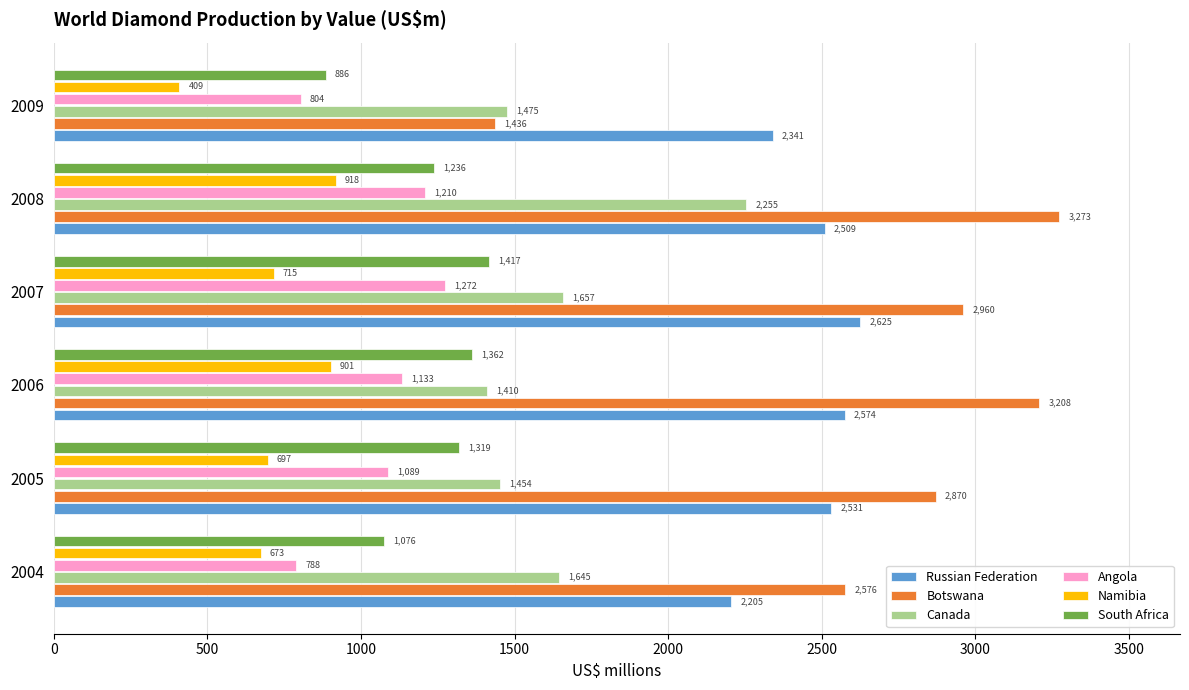

At how many categories does at least one series exceed 731?

6